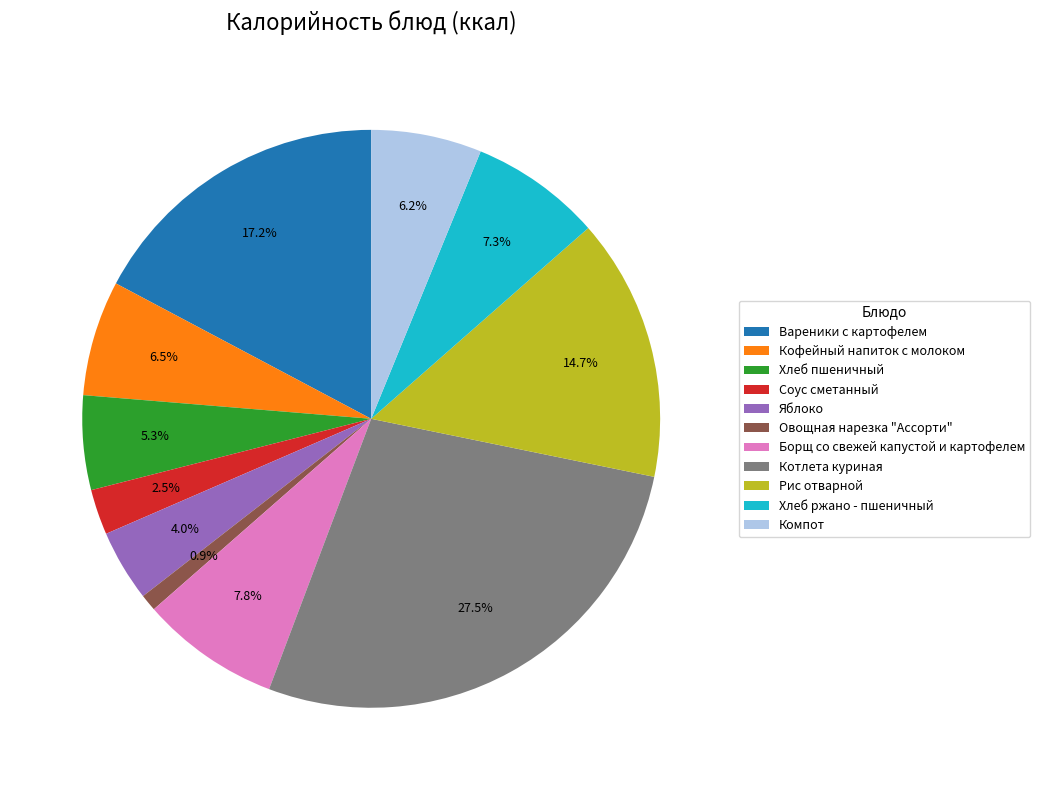

Between Кофейный напиток с молоком and Рис отварной, which is larger?

Рис отварной